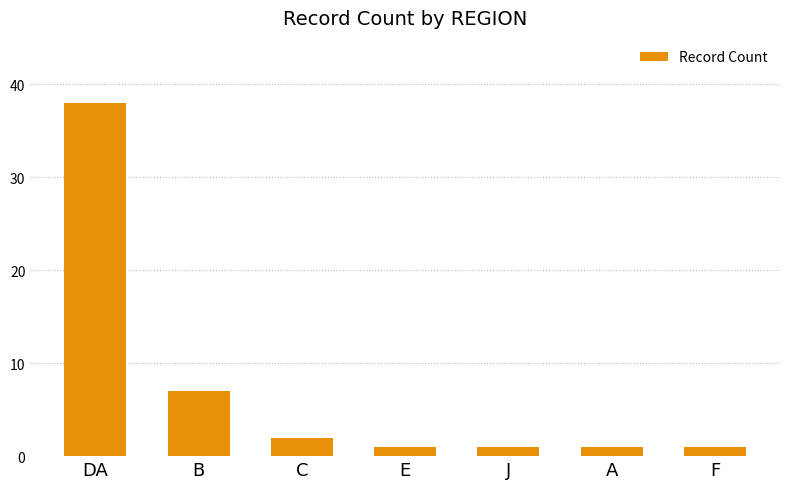

Between J and DA, which is larger?

DA